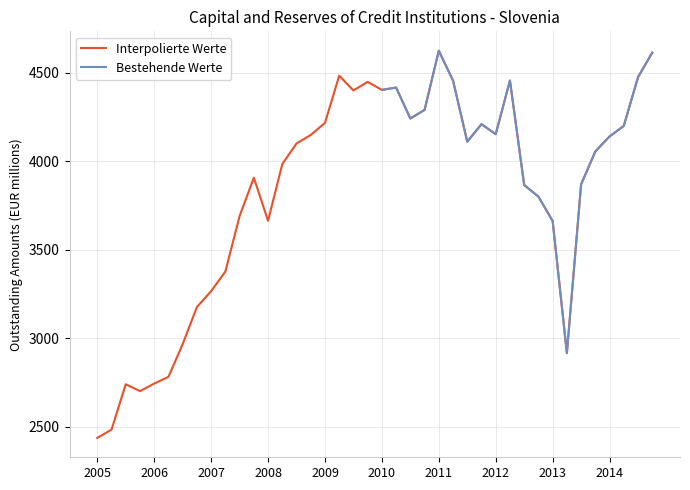

What is the minimum value for Interpolierte Werte?

2436.3